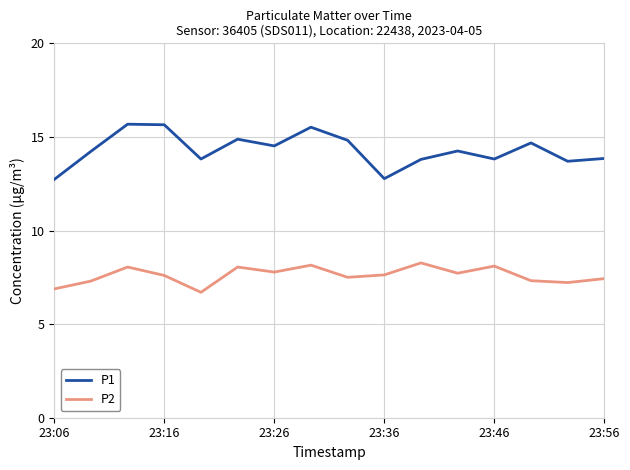

Which series has the largest range (max minus min)?

P1